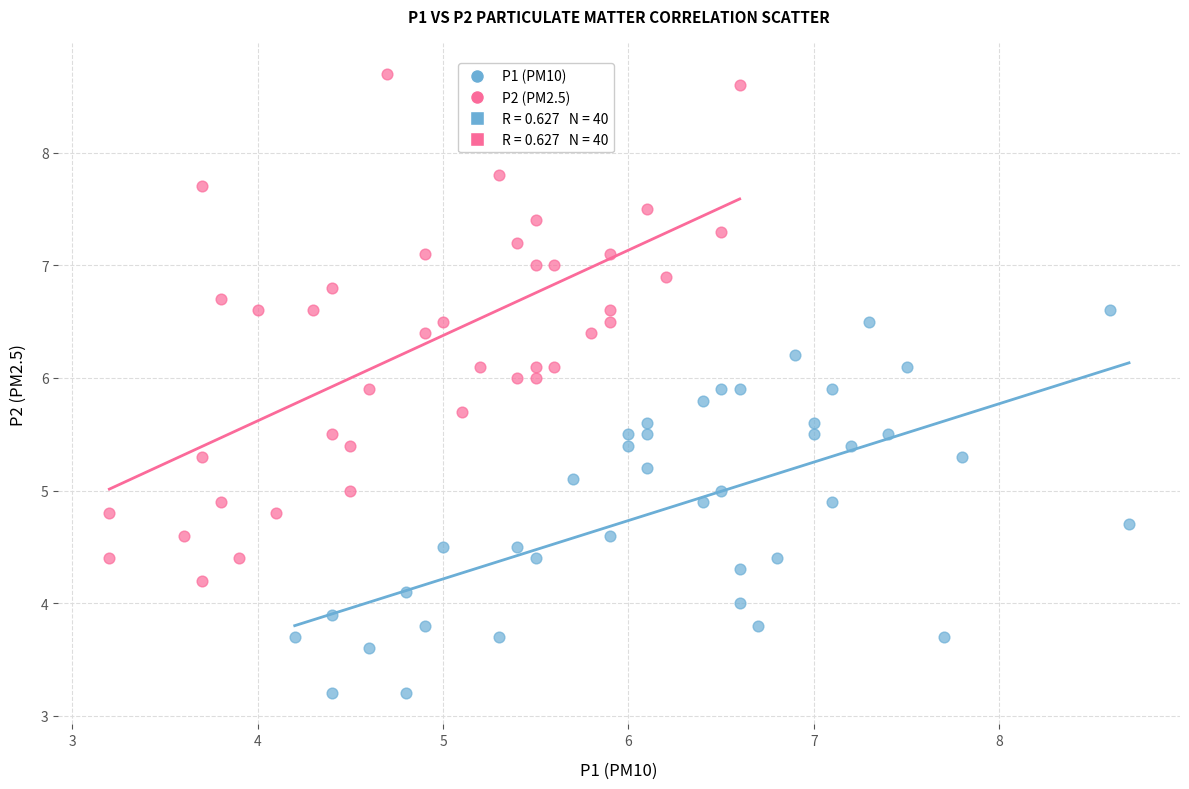

Which series reaches the minimum Y coordinate?

P1 (PM10)